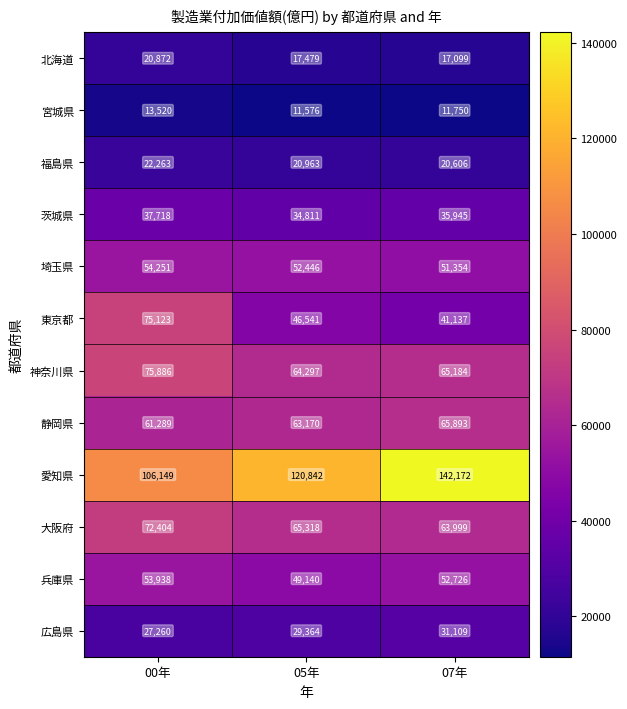

What is the sum of all 福島県 values?

63832